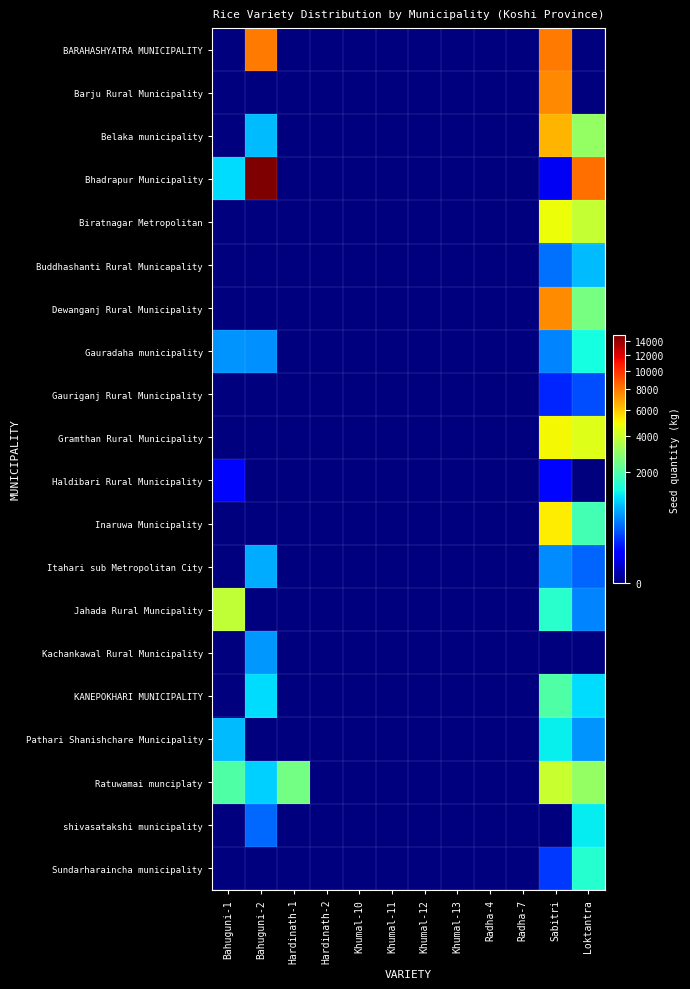

Between Bahuguni-1 and Khumal-12, which series saw the biggest shift?

Jahada Rural Muncipality